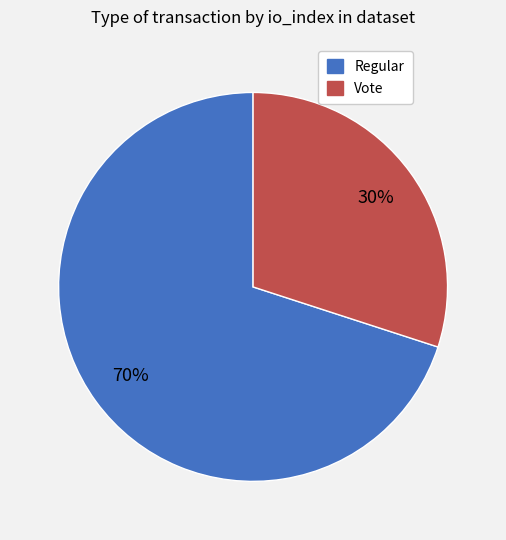

Rank the categories by value from highest to lowest.

Regular, Vote